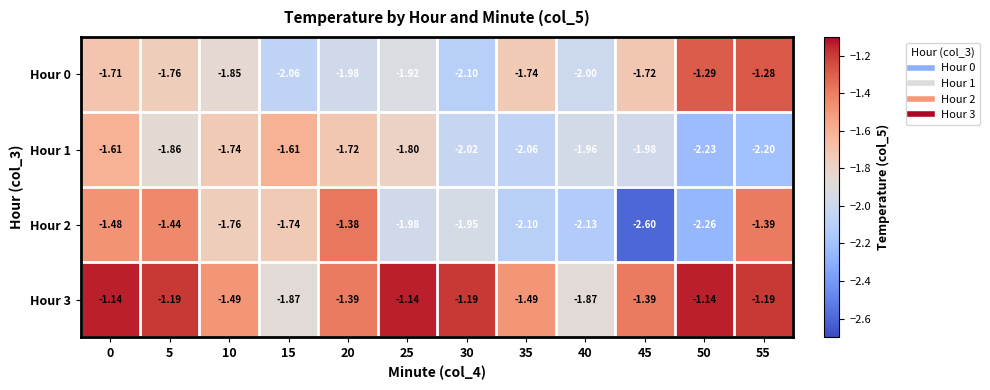

What is the spread (max minus min) of values at 50?

1.1